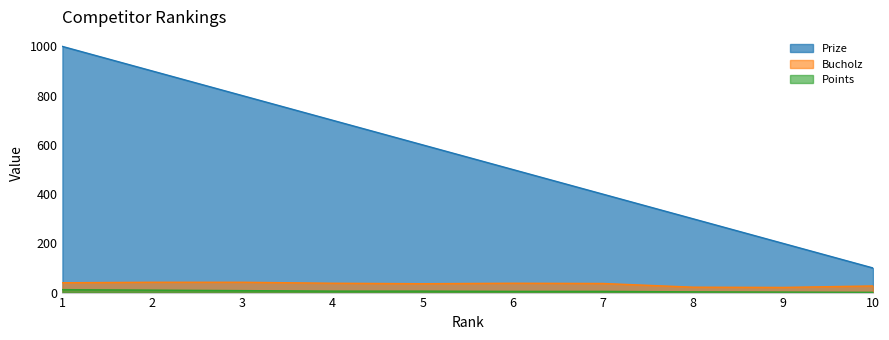

True or false: Prize has more than 2 interior local peaks.

False